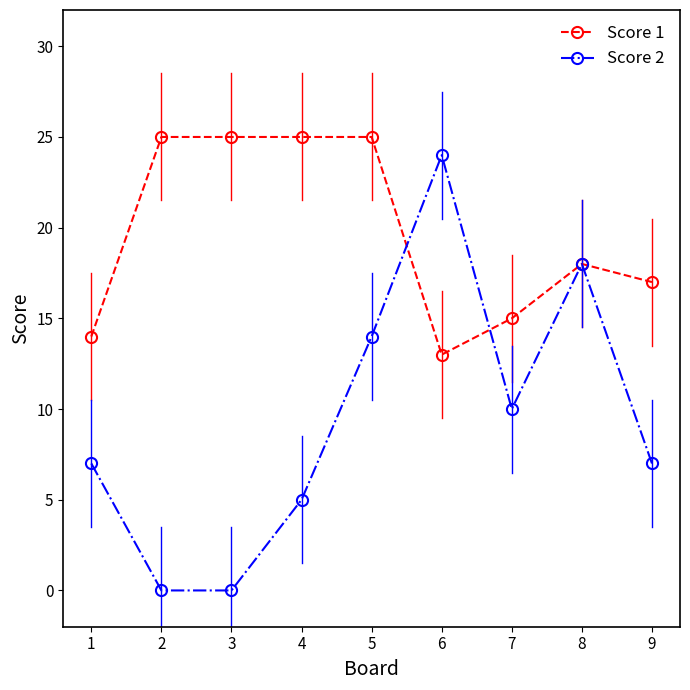

What is the difference between the Score 2 values at 9 and 5?

7